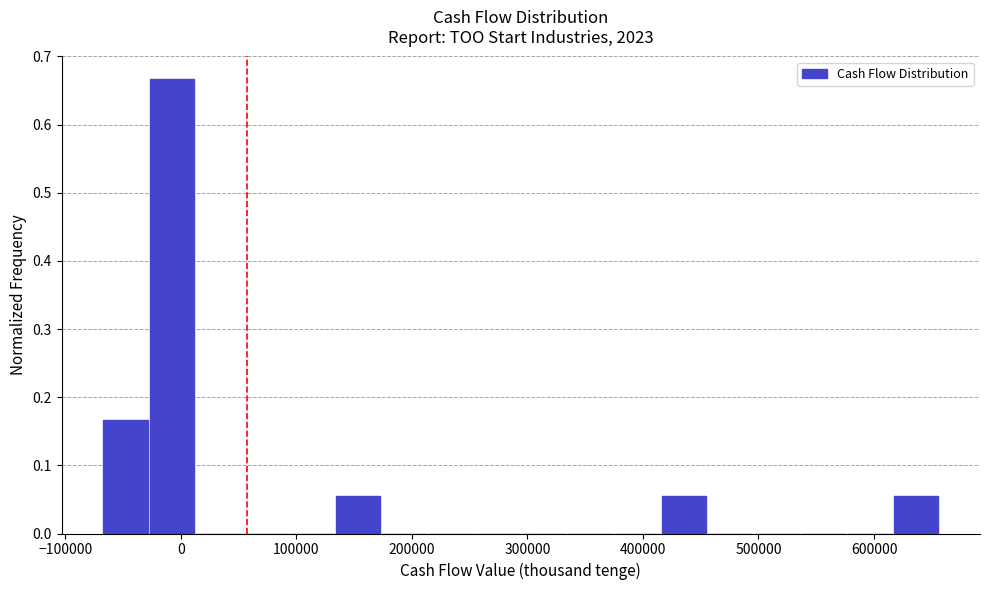

How tall is the bar that spans 130000 to 170000 on the x-axis? Neither the bar edges nor the heights are printed on the chart, so give them approximately, as read against the axes.

0.06